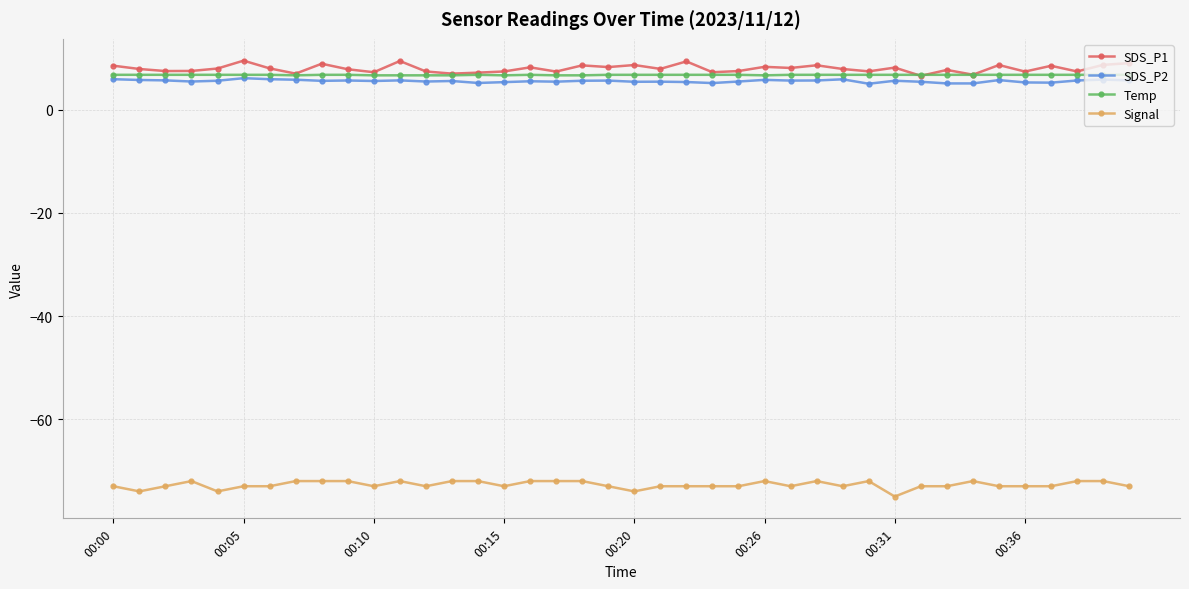

True or false: SDS_P1 has more than 2 interior local peaks.

True